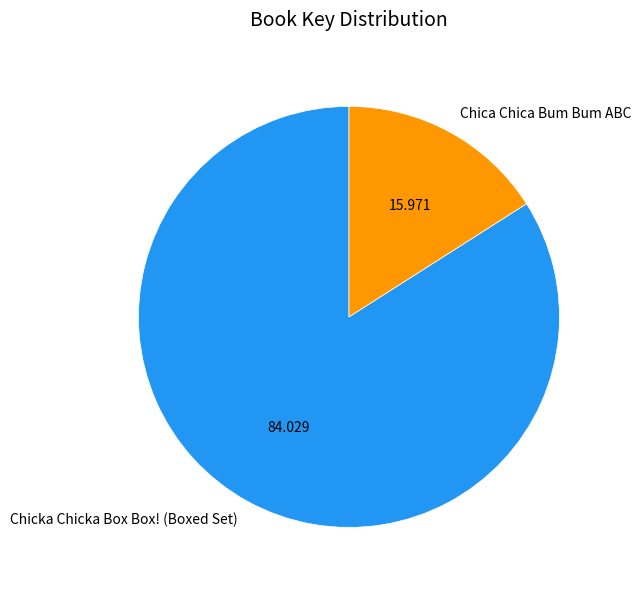

Do Chica Chica Bum Bum ABC and Chicka Chicka Box Box! (Boxed Set) together represent more than half of the pie?

Yes